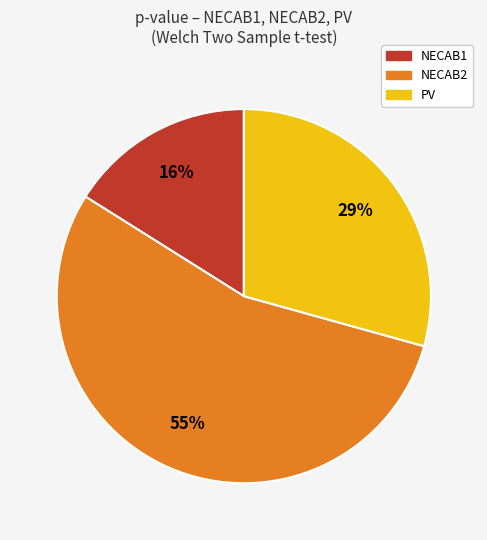

Which slice is the largest?

NECAB2